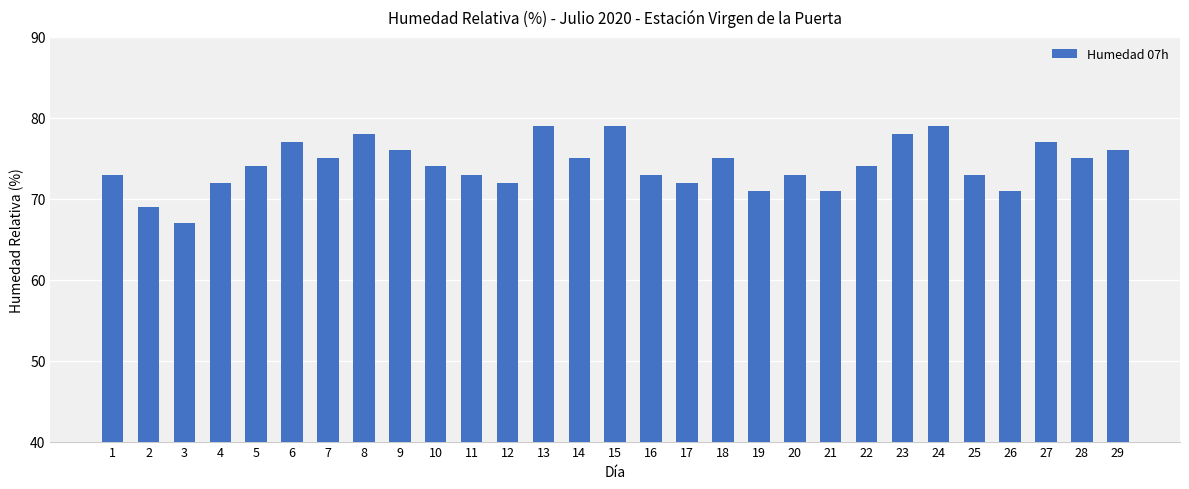

Reading right to left, what are all the values shown in this chart?

76	75	77	71	73	79	78	74	71	73	71	75	72	73	79	75	79	72	73	74	76	78	75	77	74	72	67	69	73